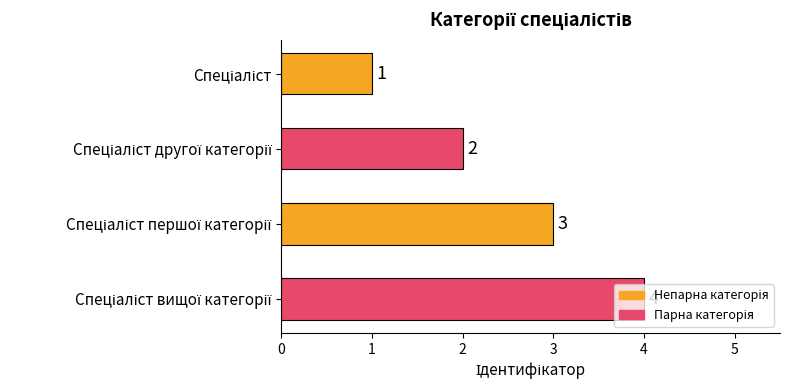

Count the values in the range 2 to 4.

3